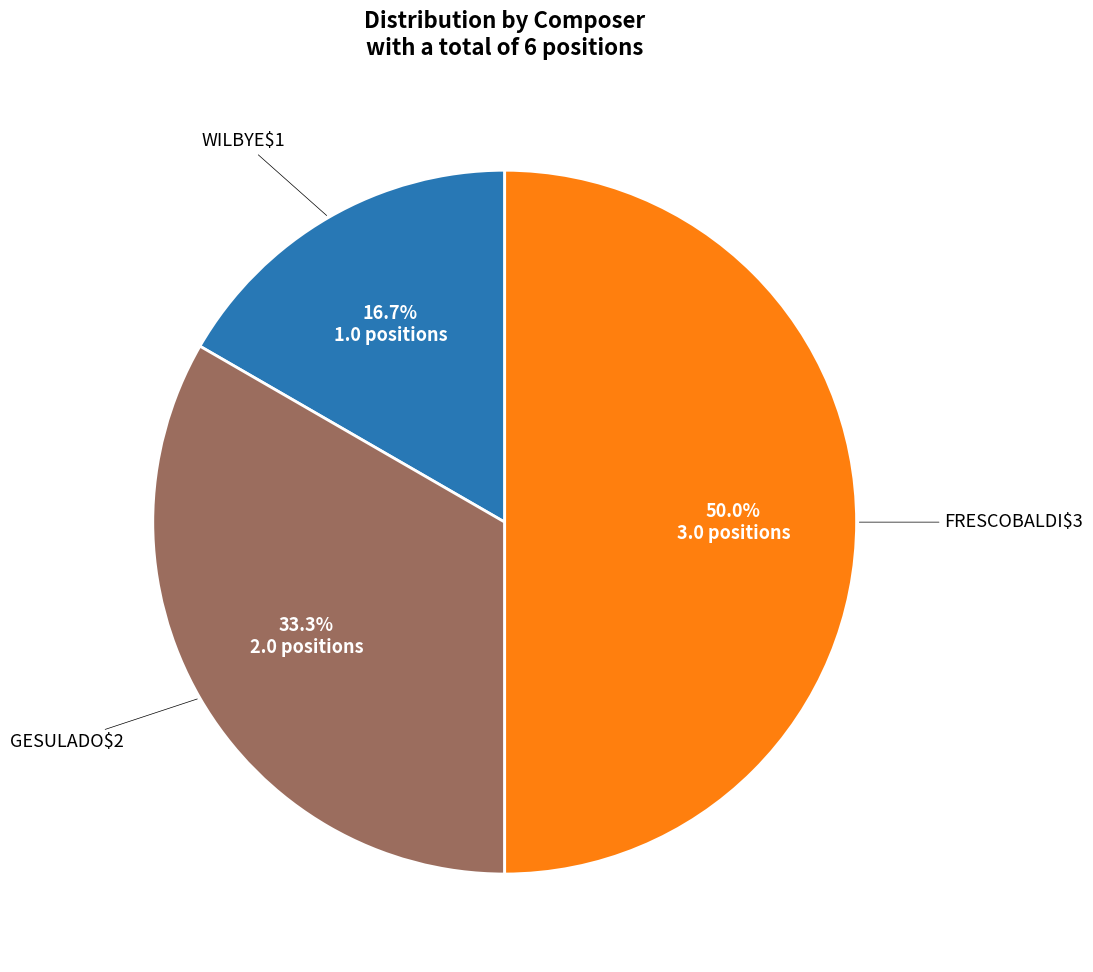

Which category has the biggest portion of the pie?

FRESCOBALDI